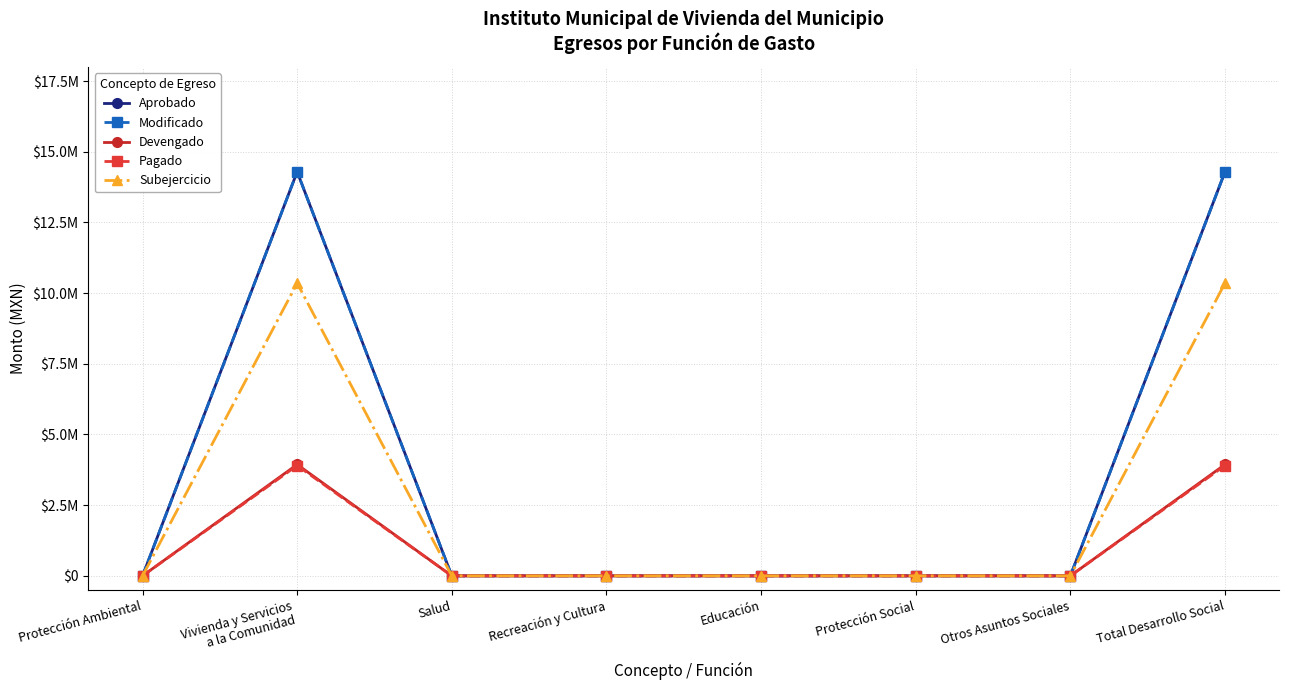

Does the chart have visible grid lines?

Yes